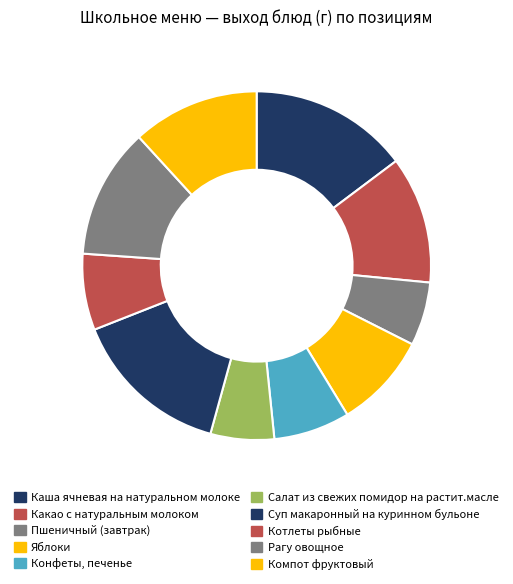

Combined, what portion of the pie is Суп макаронный на куринном бульоне and Каша ячневая на натуральном молоке?

29.5%